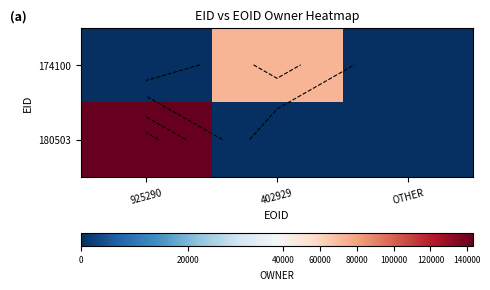

Is it true that 174100 equals 32610 at OTHER?

False